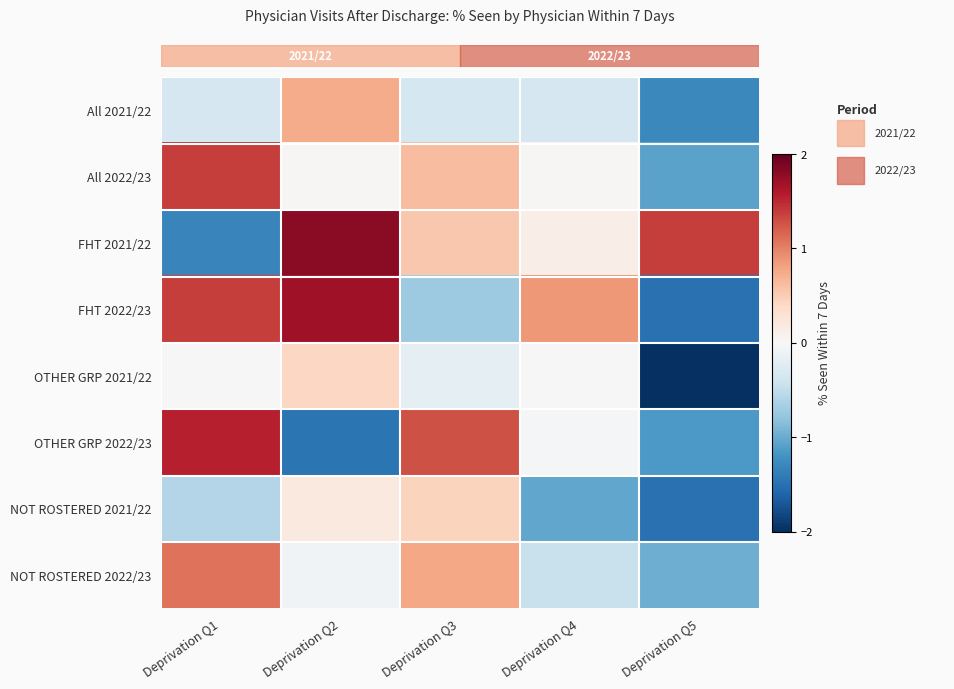

What is the total value across all series at Deprivation Q5?

-8.1